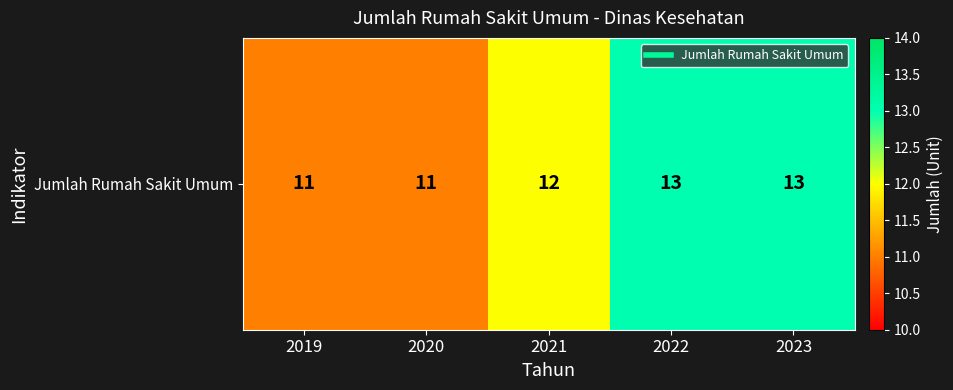

At which label does the data first exceed 12?

2022